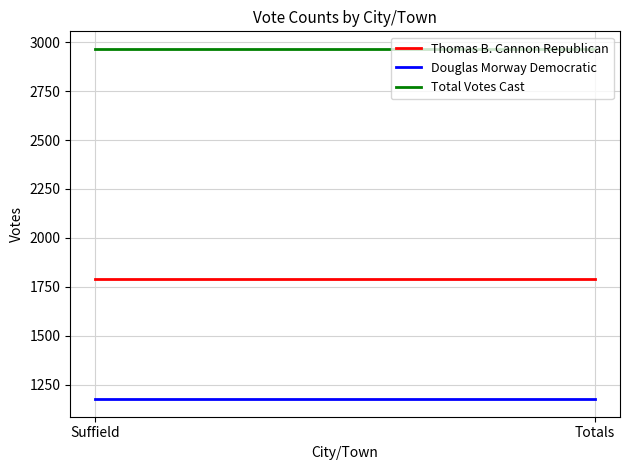

Reading left to right, transcribe all the data shown in this chart.

Thomas B. Cannon Republican: 1790	1790
Douglas Morway Democratic: 1176	1176
Total Votes Cast: 2966	2966